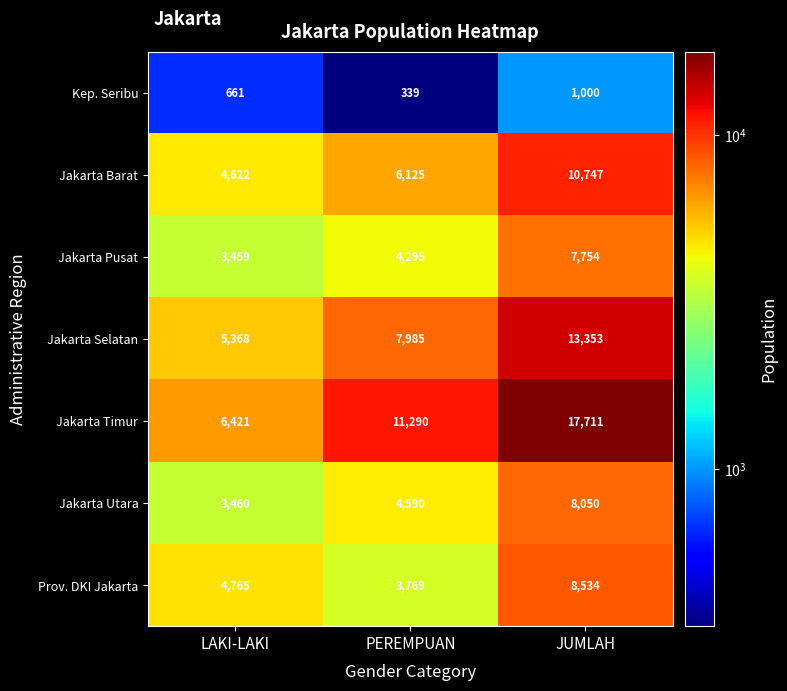

Reading left to right, what are all the values shown in this chart?

Kep. Seribu: LAKI-LAKI=661	PEREMPUAN=339	JUMLAH=1000
Jakarta Barat: LAKI-LAKI=4622	PEREMPUAN=6125	JUMLAH=10747
Jakarta Pusat: LAKI-LAKI=3459	PEREMPUAN=4295	JUMLAH=7754
Jakarta Selatan: LAKI-LAKI=5368	PEREMPUAN=7985	JUMLAH=13353
Jakarta Timur: LAKI-LAKI=6421	PEREMPUAN=11290	JUMLAH=17711
Jakarta Utara: LAKI-LAKI=3460	PEREMPUAN=4590	JUMLAH=8050
Prov. DKI Jakarta: LAKI-LAKI=4765	PEREMPUAN=3769	JUMLAH=8534